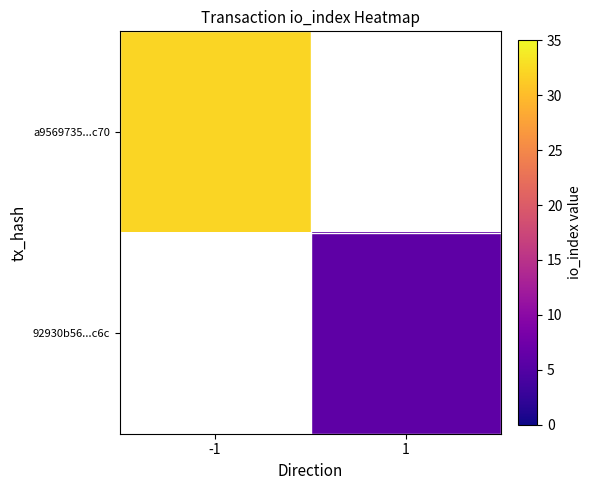

Is the value of 92930b56...c6c at -1 greater than the value of a9569735...c70 at 1?

No